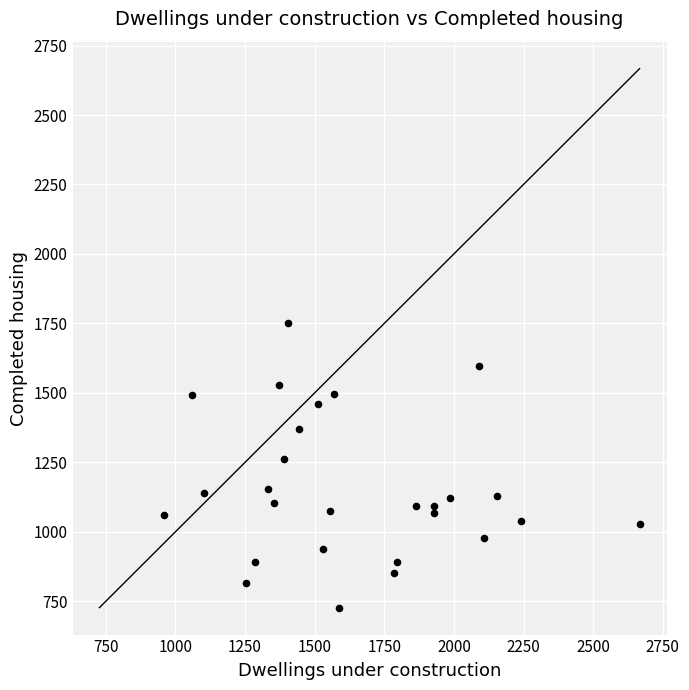

What is the range of X values (max minus min)?

1709